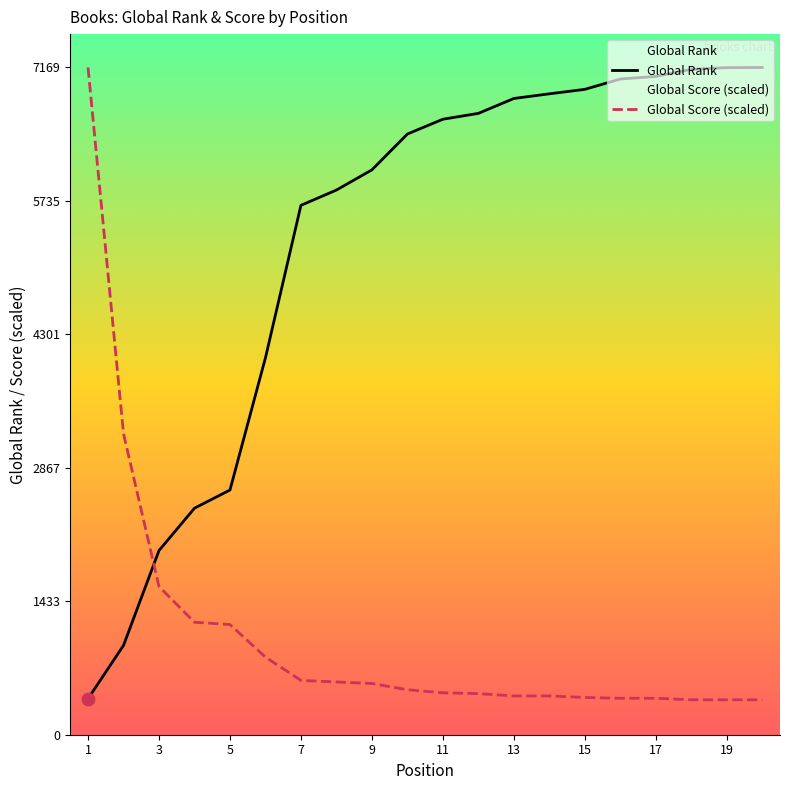

What are all the series names shown in the legend?

Global Rank, Global Score (scaled)